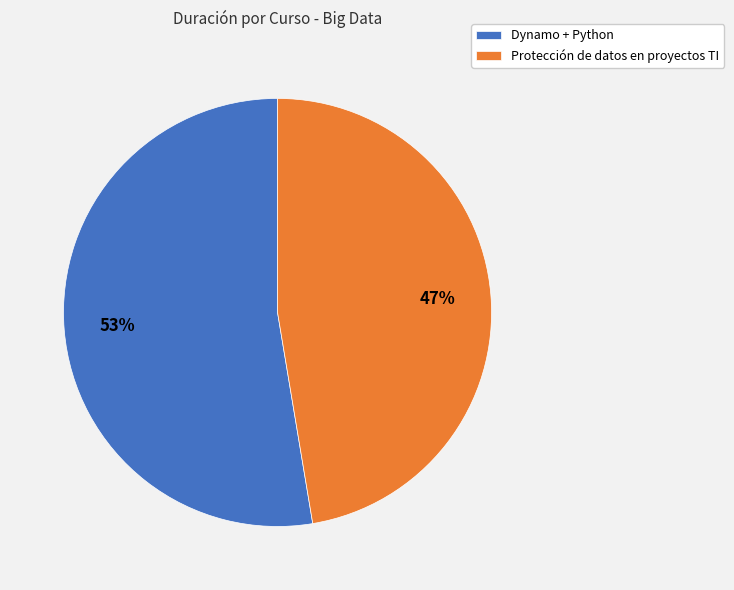

Is it true that Dynamo + Python is 53% of the pie?

True